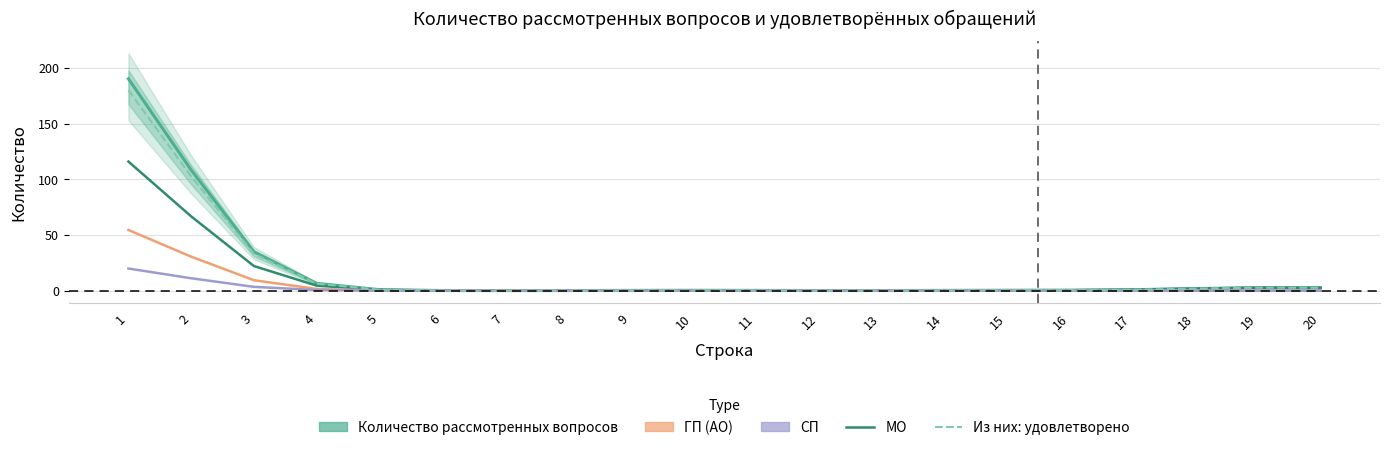

True or false: СП and МО intersect in this chart.

False